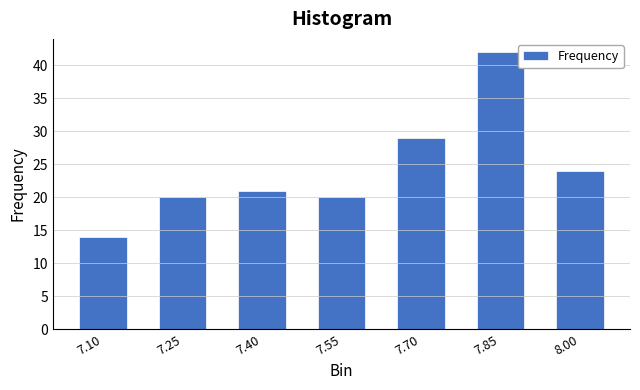

Reading left to right, what are all the values shown in this chart?

7.10=14	7.25=20	7.40=21	7.55=20	7.70=29	7.85=42	8.00=24